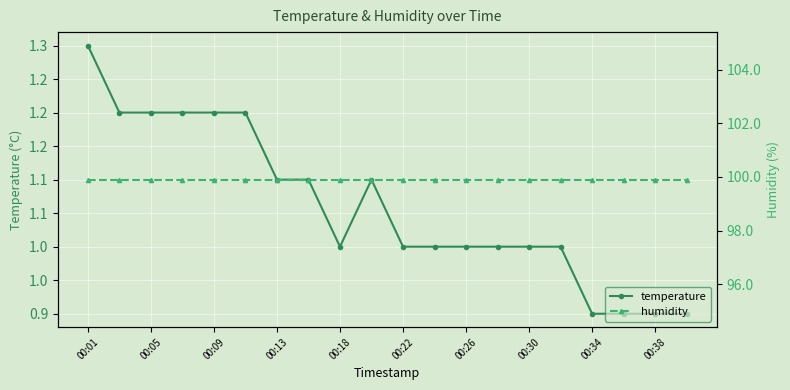

True or false: temperature and humidity intersect in this chart.

False